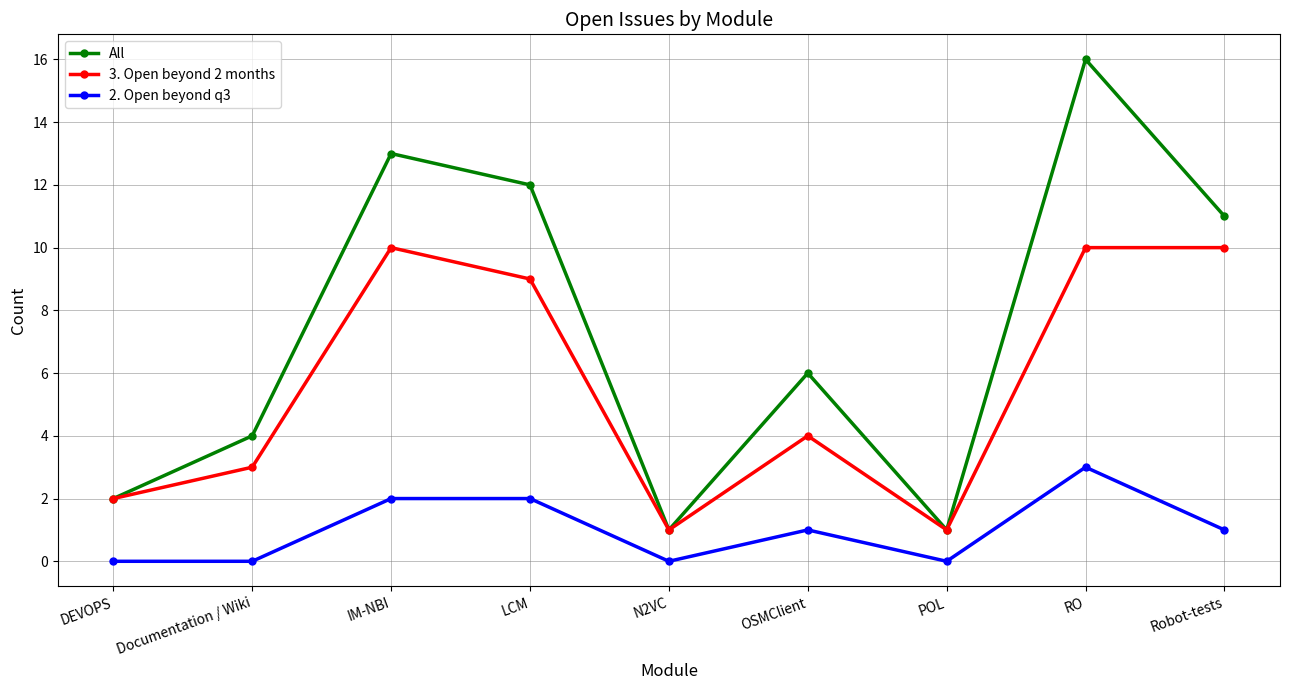

How many distinct data groups are displayed?

3